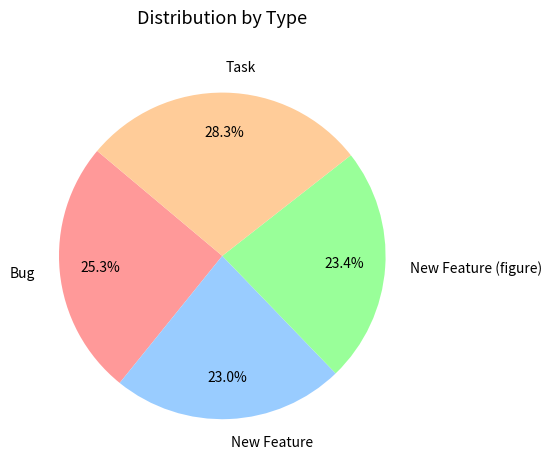

How many segments does this pie chart have?

4